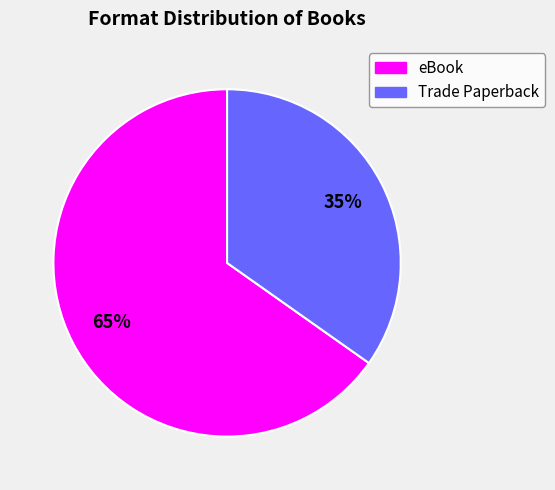

Combined, do Trade Paperback and eBook account for over 50%?

Yes